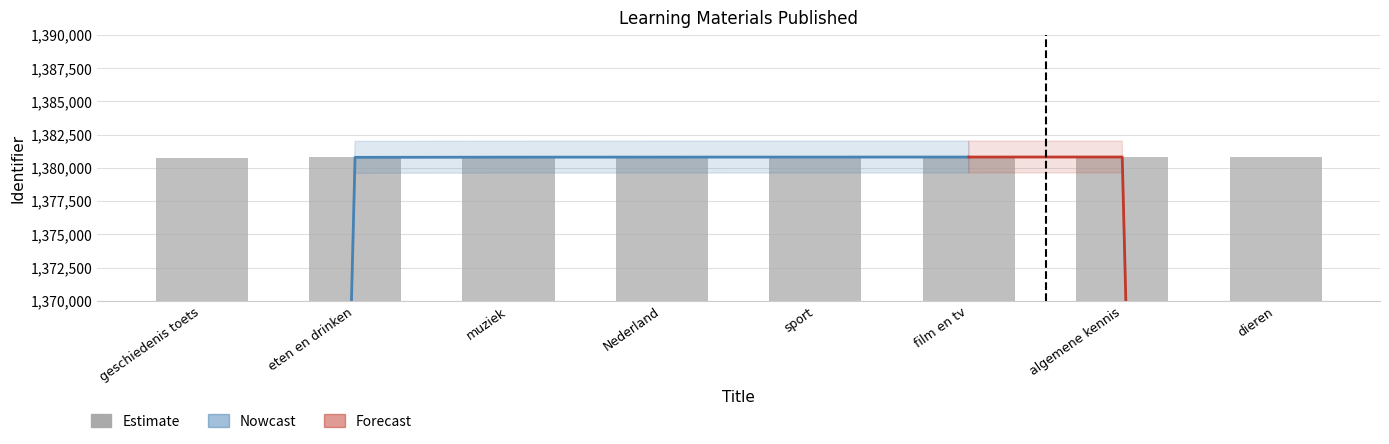

Reading right to left, extract all data points from this chart.

dieren=1380827	algemene kennis=1380825	film en tv=1380819	sport=1380818	Nederland=1380817	muziek=1380813	eten en drinken=1380805	geschiedenis toets=1380780